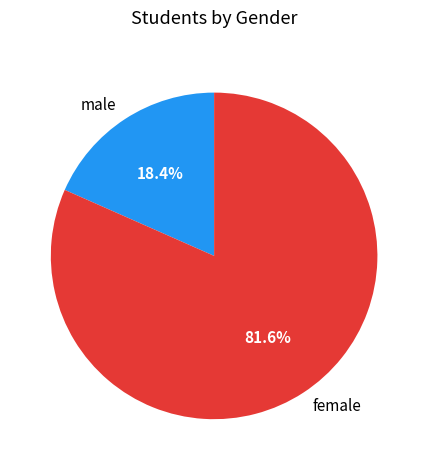

Rank the categories by value from lowest to highest.

male, female